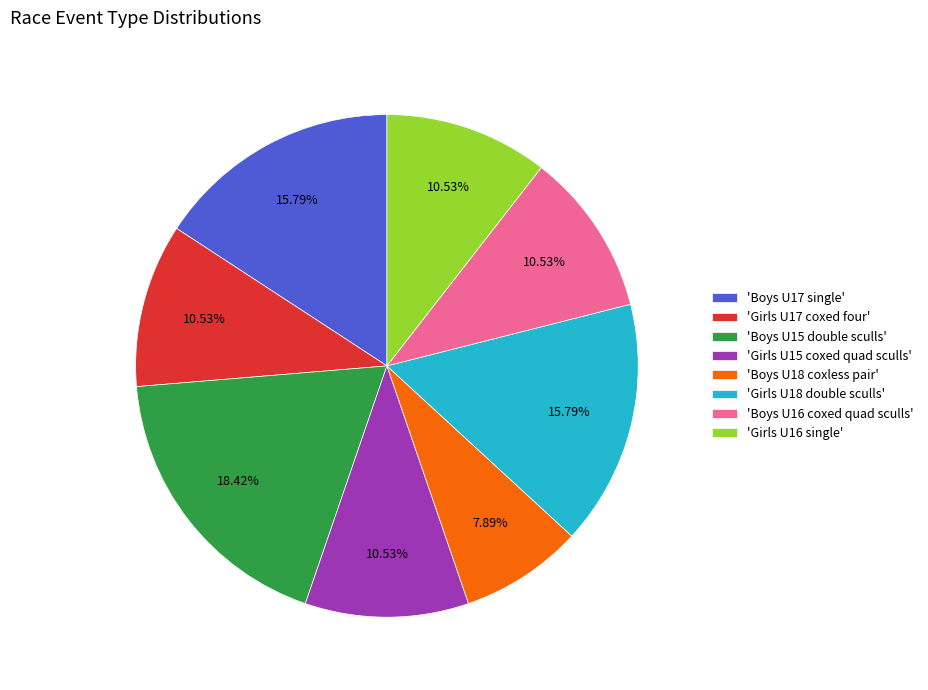

Is there a majority slice in this chart?

No